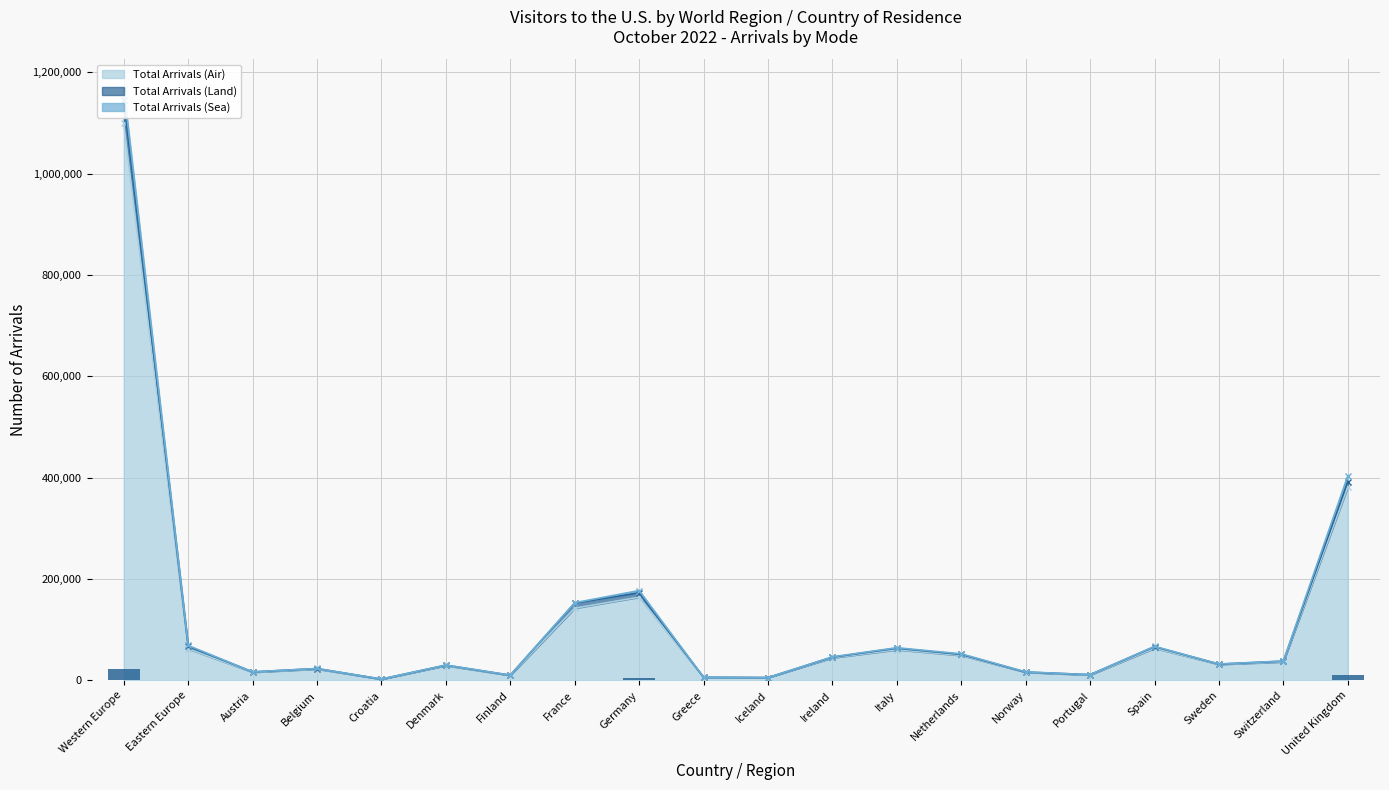

What is the total value across all series at Italy?

124885